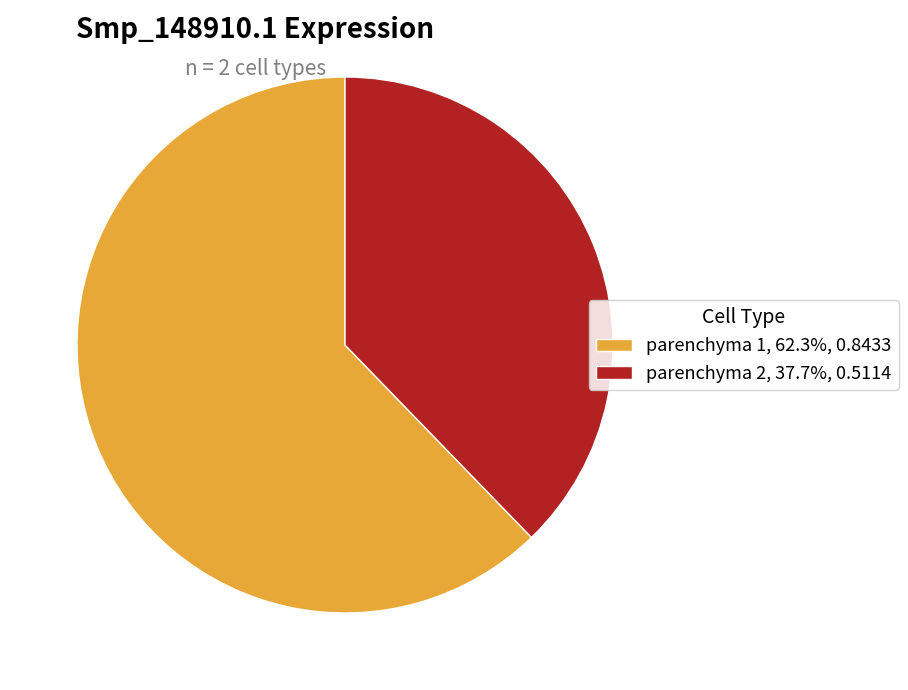

How many segments does this pie chart have?

2